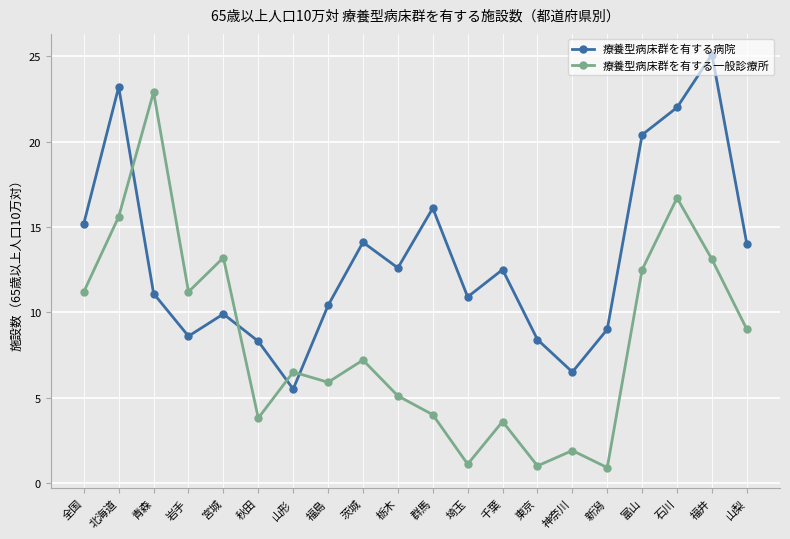

What is the label of the 16th point from the right?

宮城